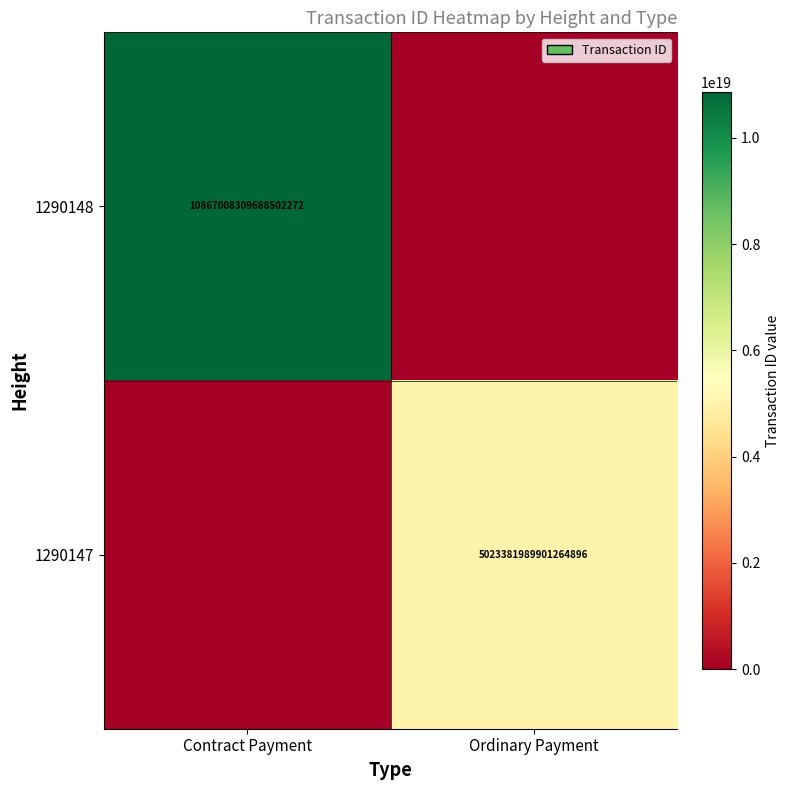

The 1290147 series shows 2034943962277189120 at Ordinary Payment. True or false?

False